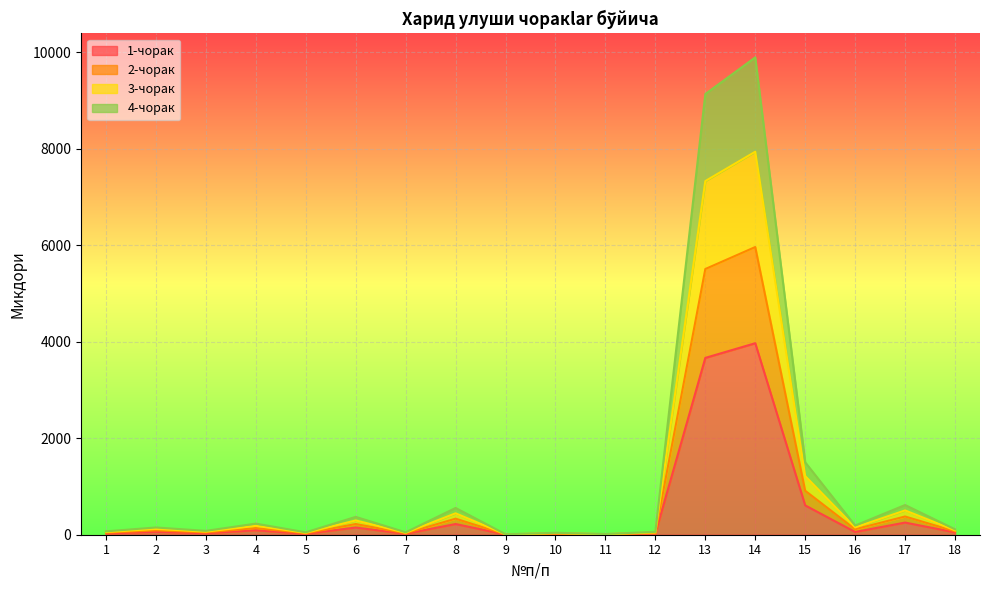

How many values in the 3-чорак series are below 120?

9